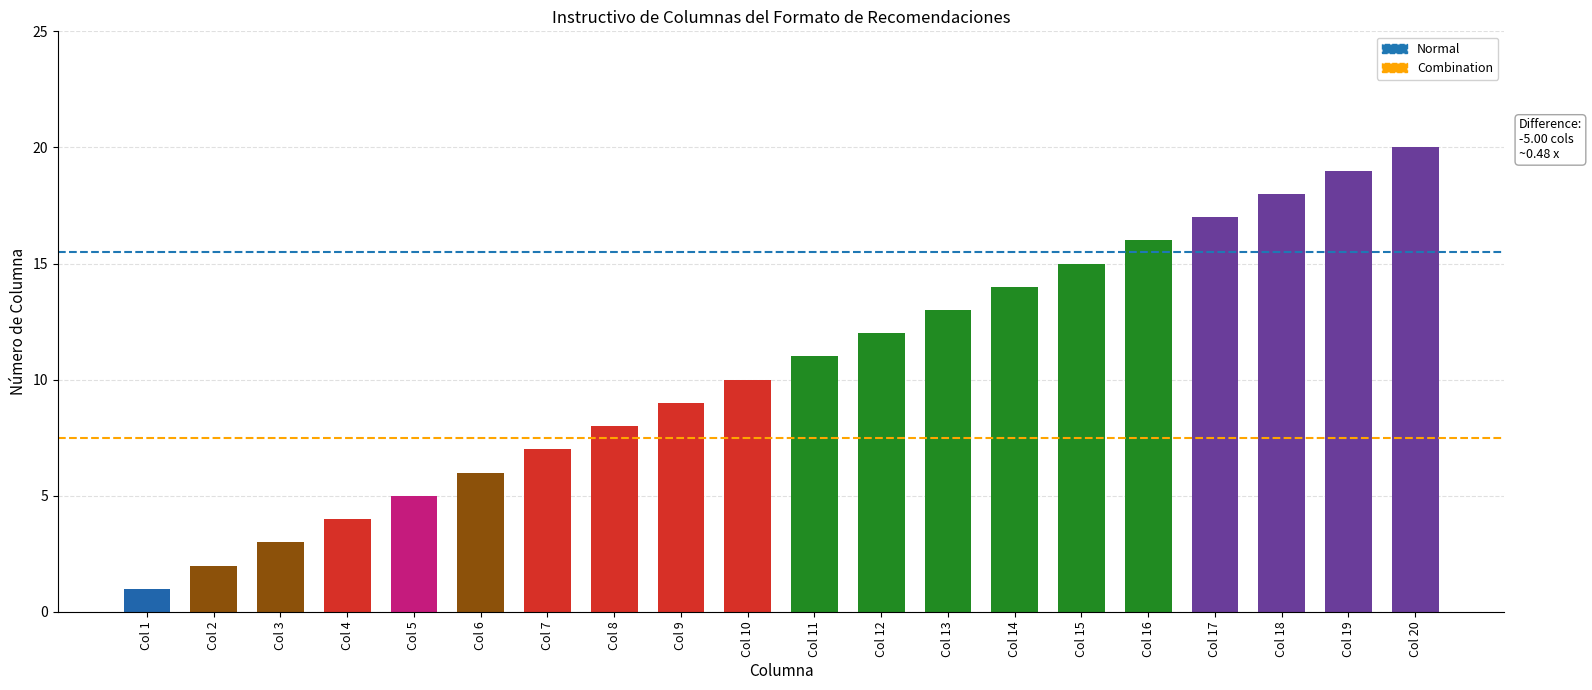

Between Col 6 and Col 20, which is larger?

Col 20